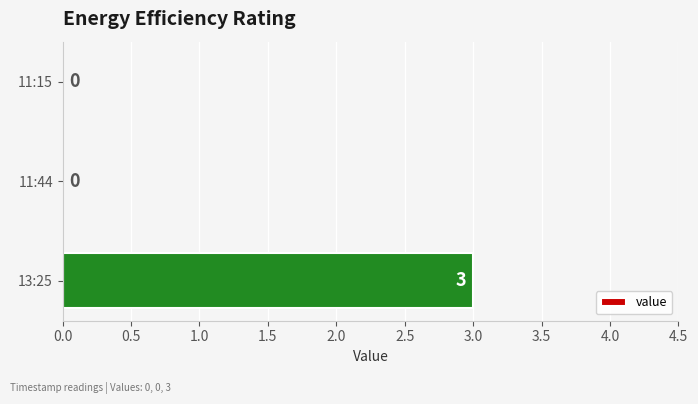

Reading top to bottom, extract all data points from this chart.

11:15=0	11:44=0	13:25=3